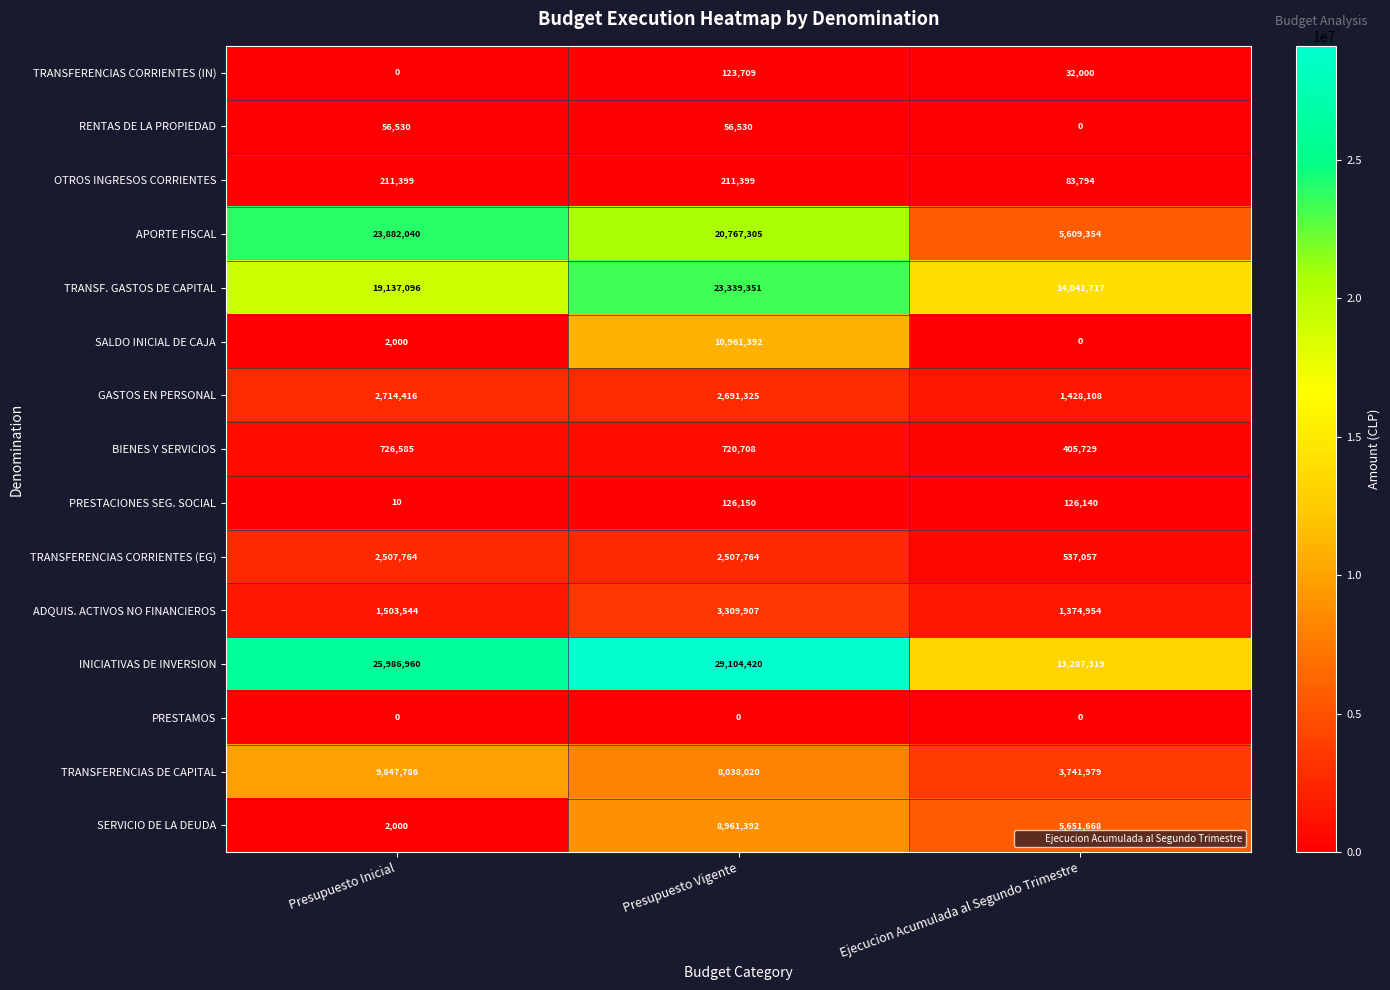

At which label is APORTE FISCAL closest to 14745697?

Presupuesto Vigente